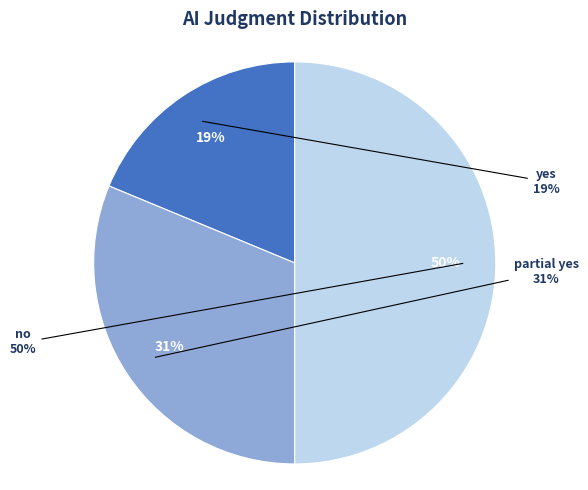

Does partial yes account for over 50% of the chart?

No